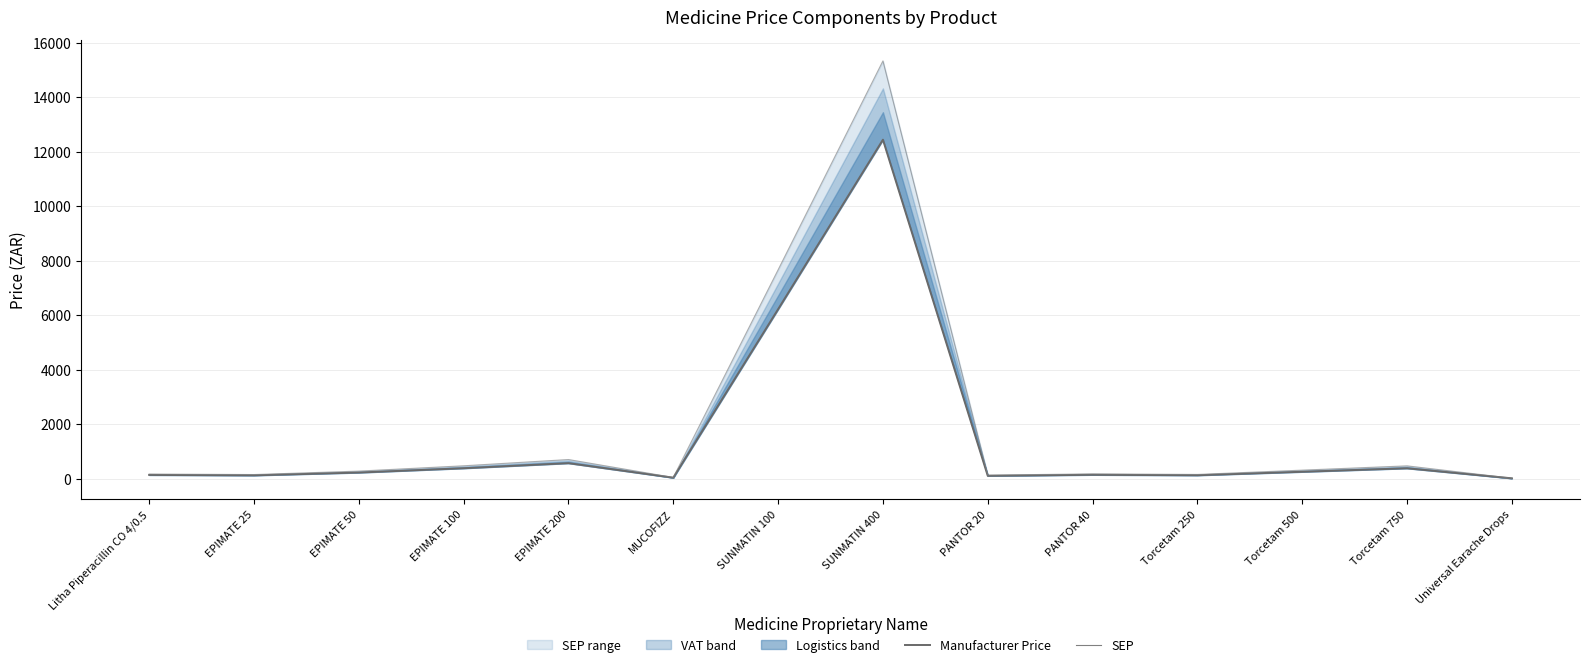

Read the SEP value at MUCOFIZZ.

47.2